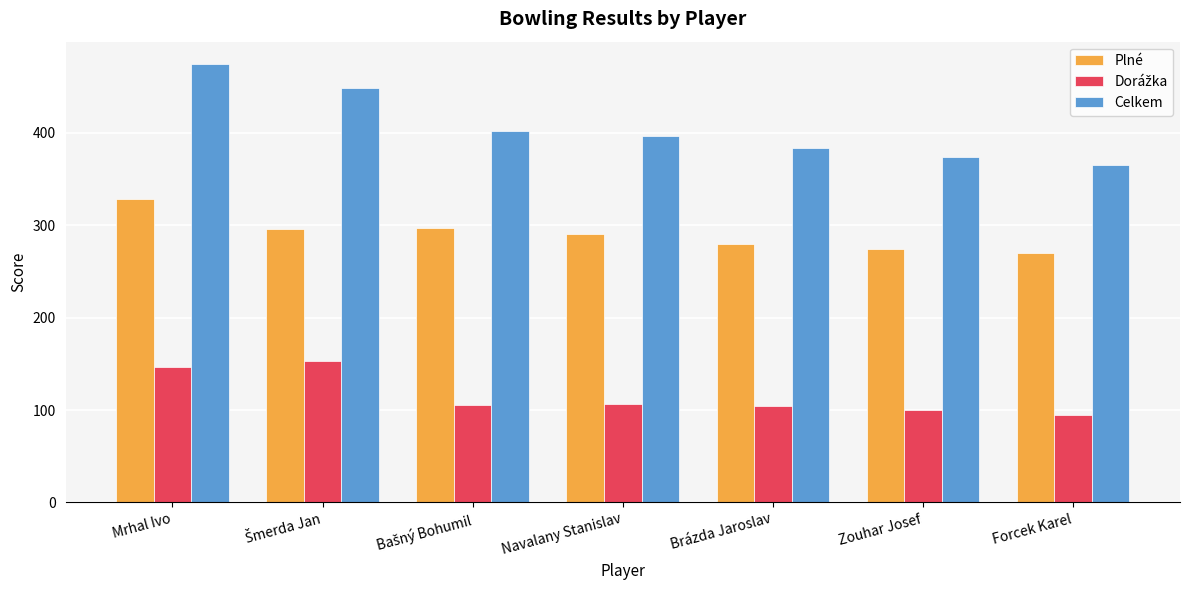

What is the total value across all series at Mrhal Ivo?

950